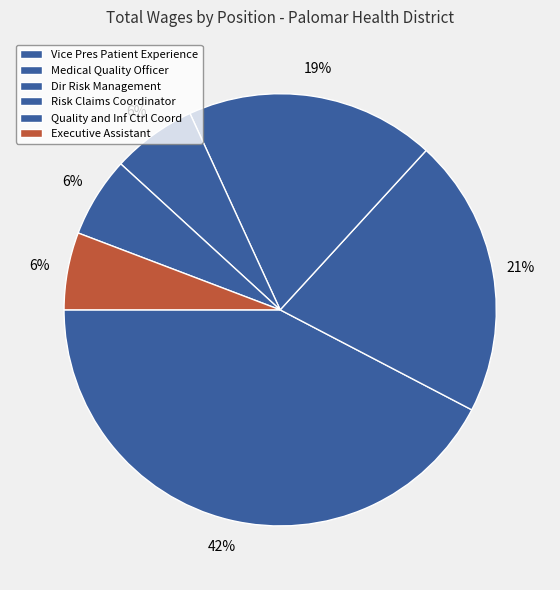

How many segments does this pie chart have?

6